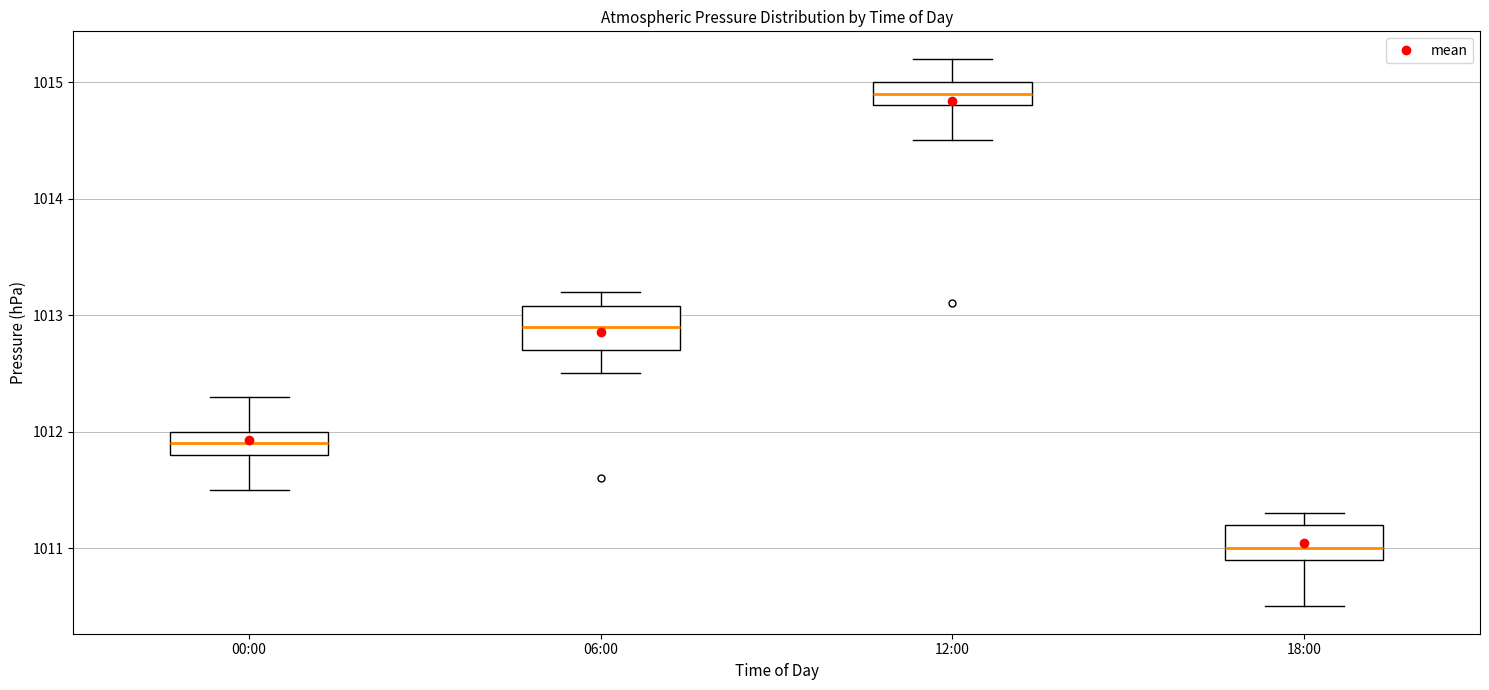

Which box's median line is the highest?

12:00